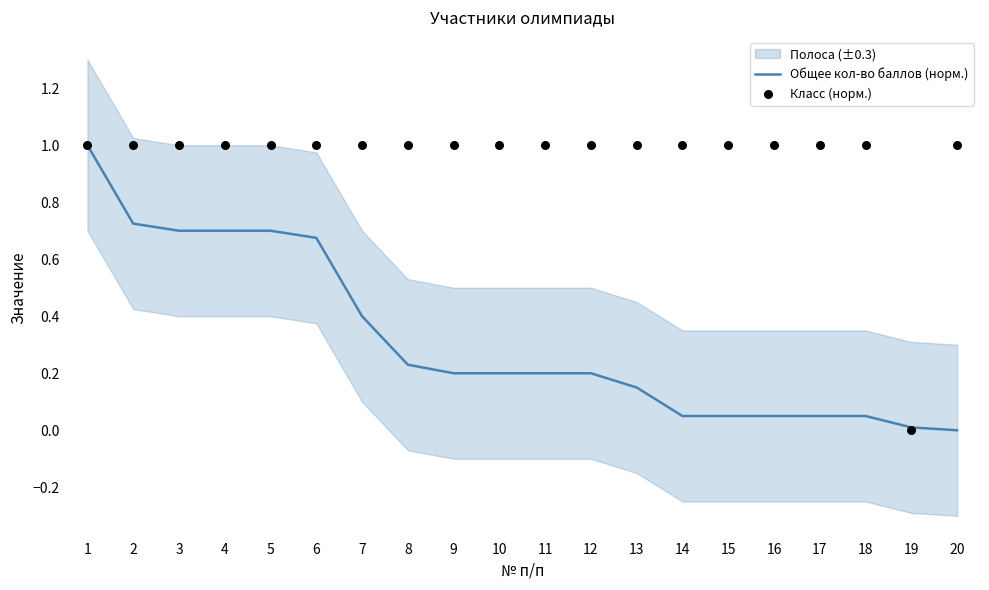

Which series contains the lowest Y value?

Общее кол-во баллов (норм.)